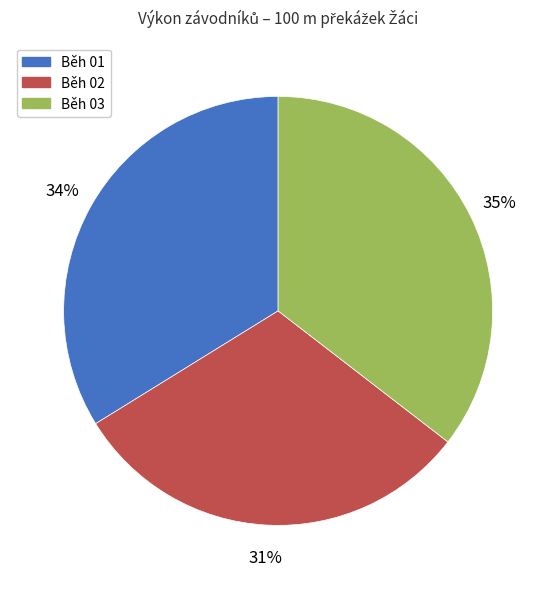

Approximately how many times larger is the value at Běh 03 compared to Běh 01?

1.0